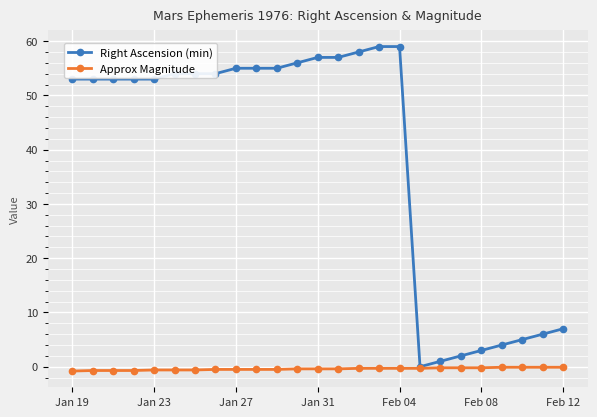

Which series has the largest total across all categories?

Right Ascension (min)